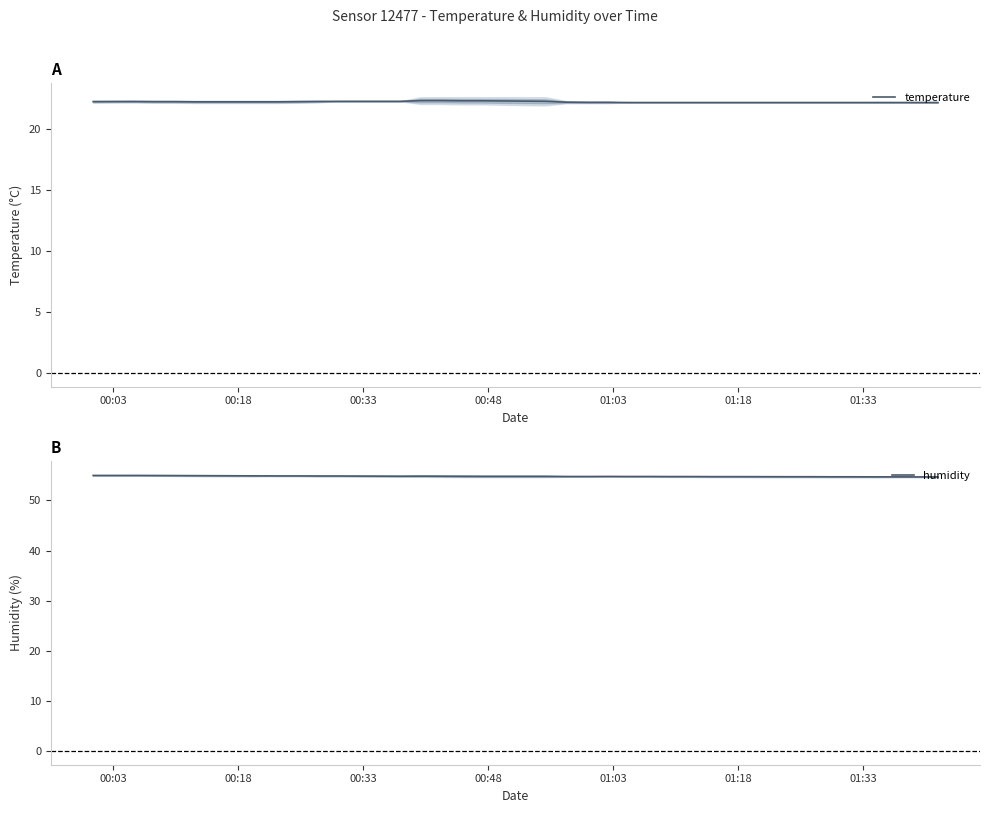

What is the highest value of the temperature series?

22.4